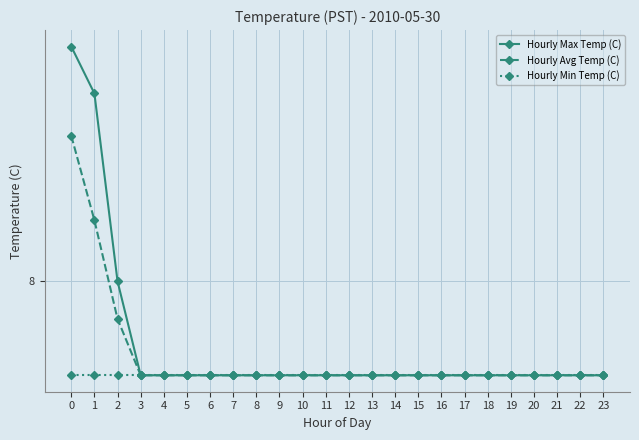

Which series has the largest total across all categories?

Hourly Max Temp (C)